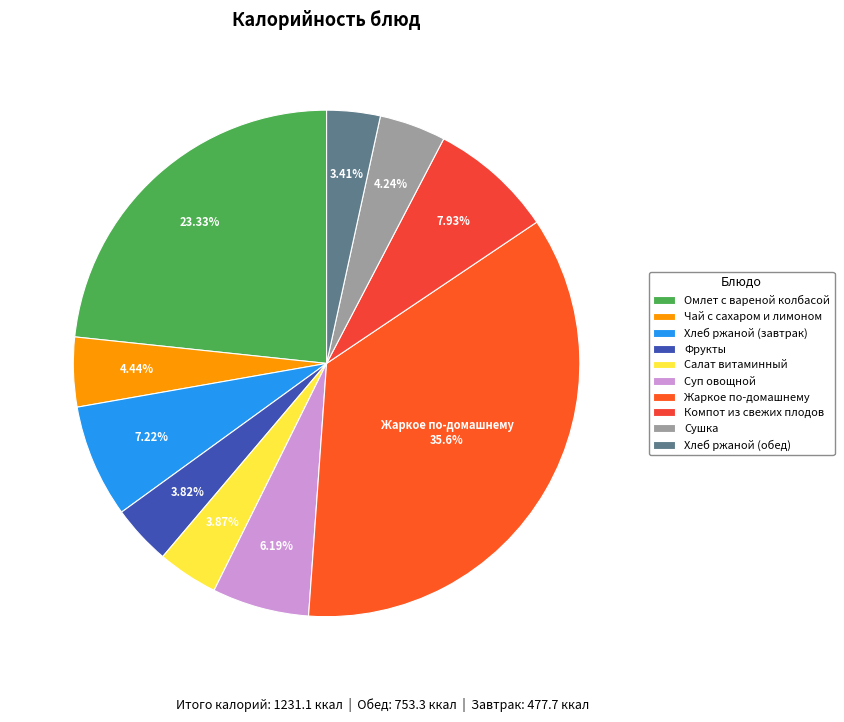

How many slices are in this pie chart?

10